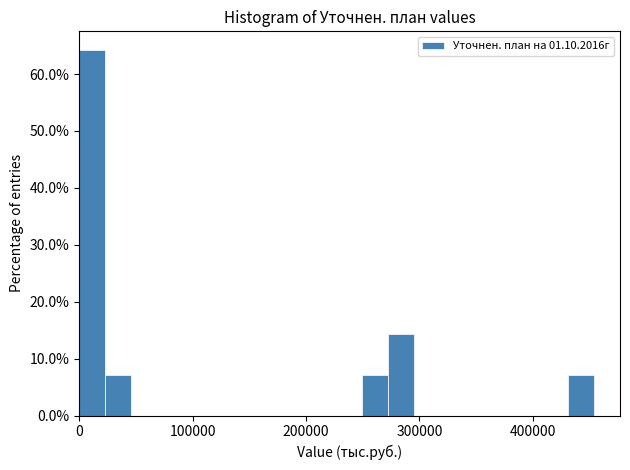

Read against the x-axis, roughly where is the centre of the tallest bar?

10000